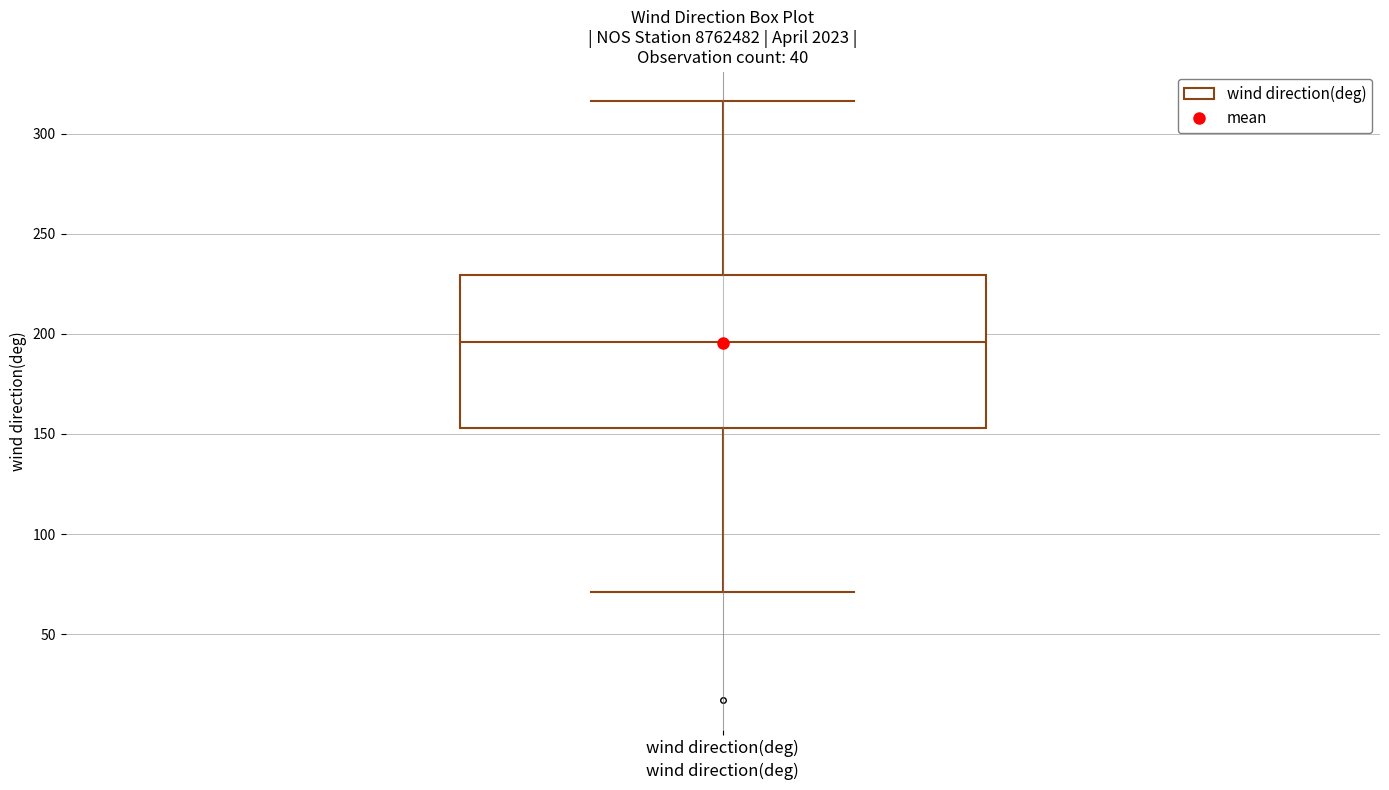

Transcribe this box plot: give where the median line is, the range the box spans, and where the two whiskers end, as read against the y-axis. The values are not printed on the chart, so give them approximately, as read against the axis.

median 195, box 155 to 230, whiskers 70 to 315